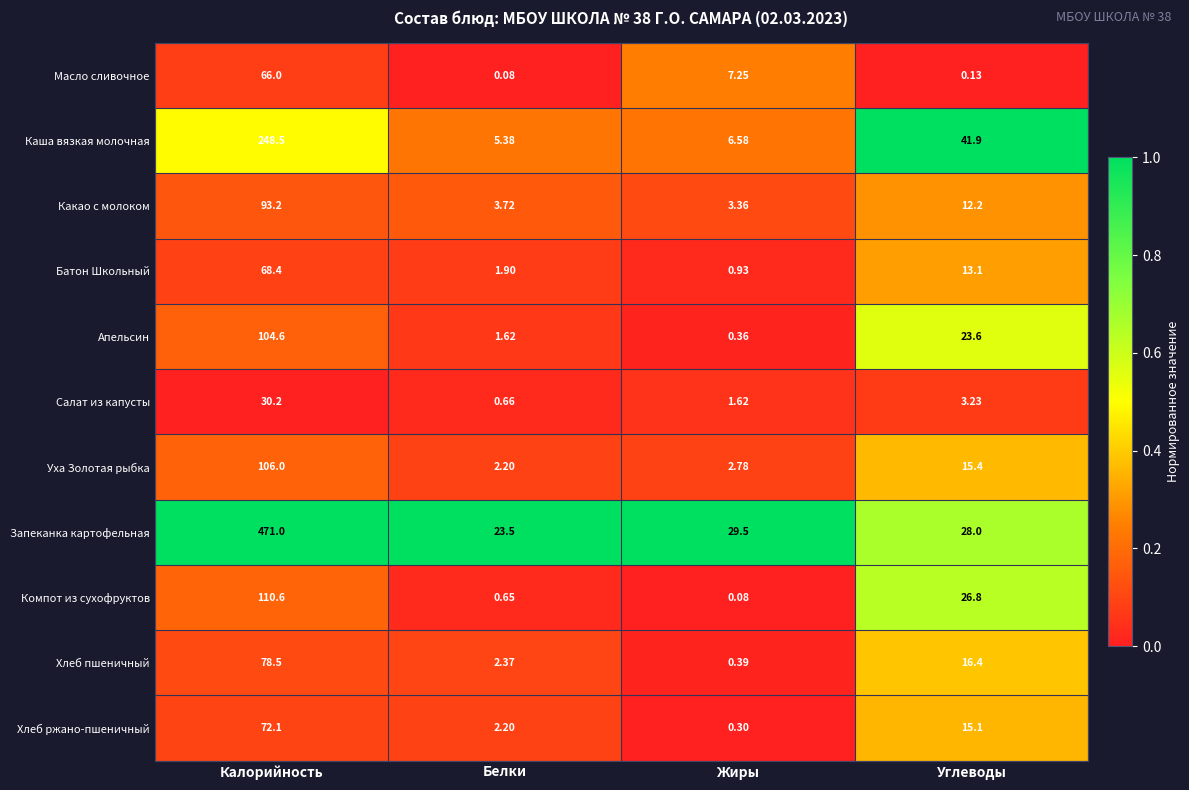

At Жиры, list the series in order from largest to smallest.

Запеканка картофельная, Масло сливочное, Каша вязкая молочная, Какао с молоком, Уха Золотая рыбка, Салат из капусты, Батон Школьный, Хлеб пшеничный, Апельсин, Хлеб ржано-пшеничный, Компот из сухофруктов